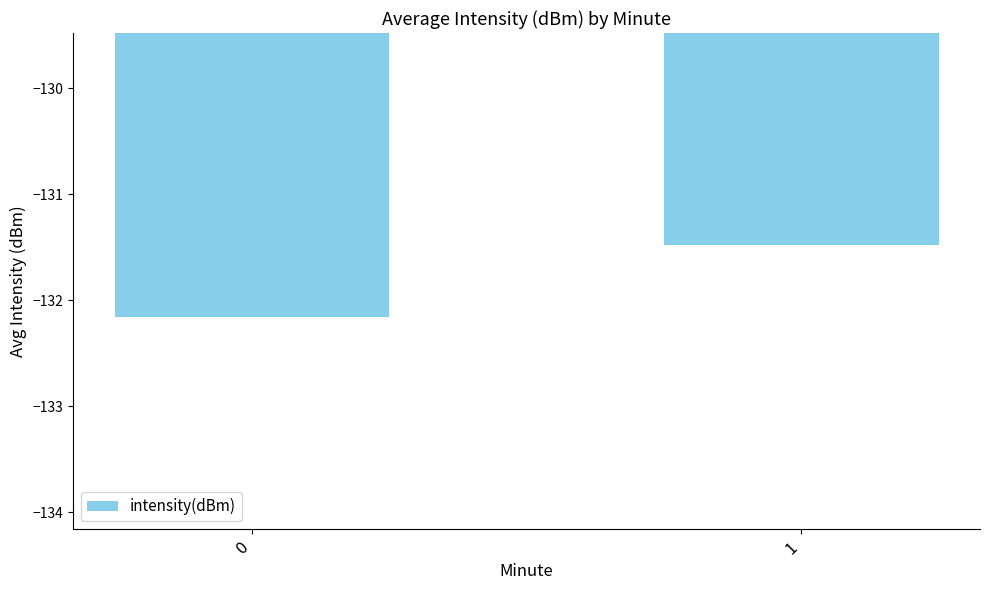

Does the chart contain any negative values?

Yes